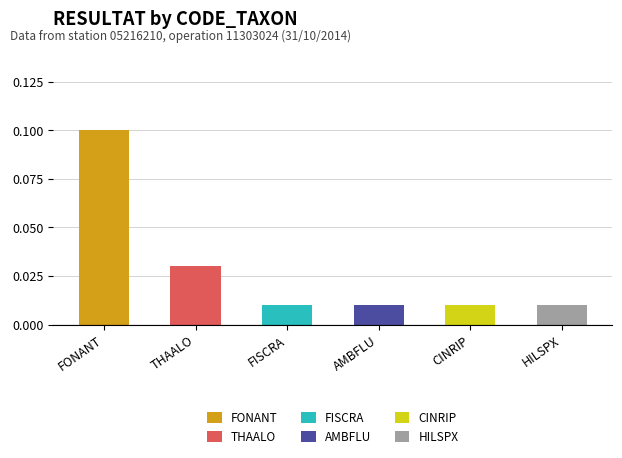

At which label does FONANT reach its peak?

FONANT